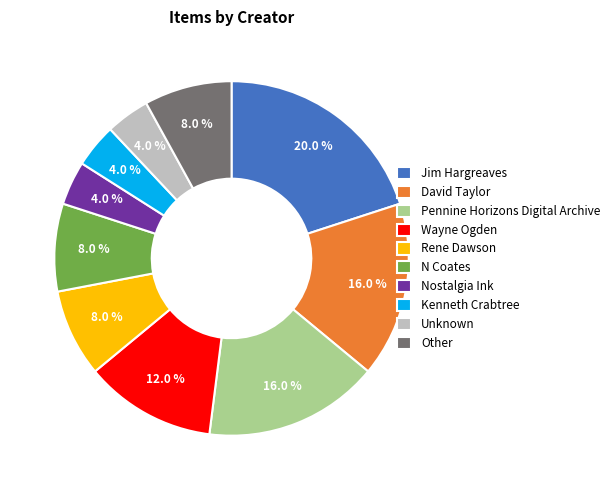

To the nearest percent, what percentage of the pie is Kenneth Crabtree?

4%